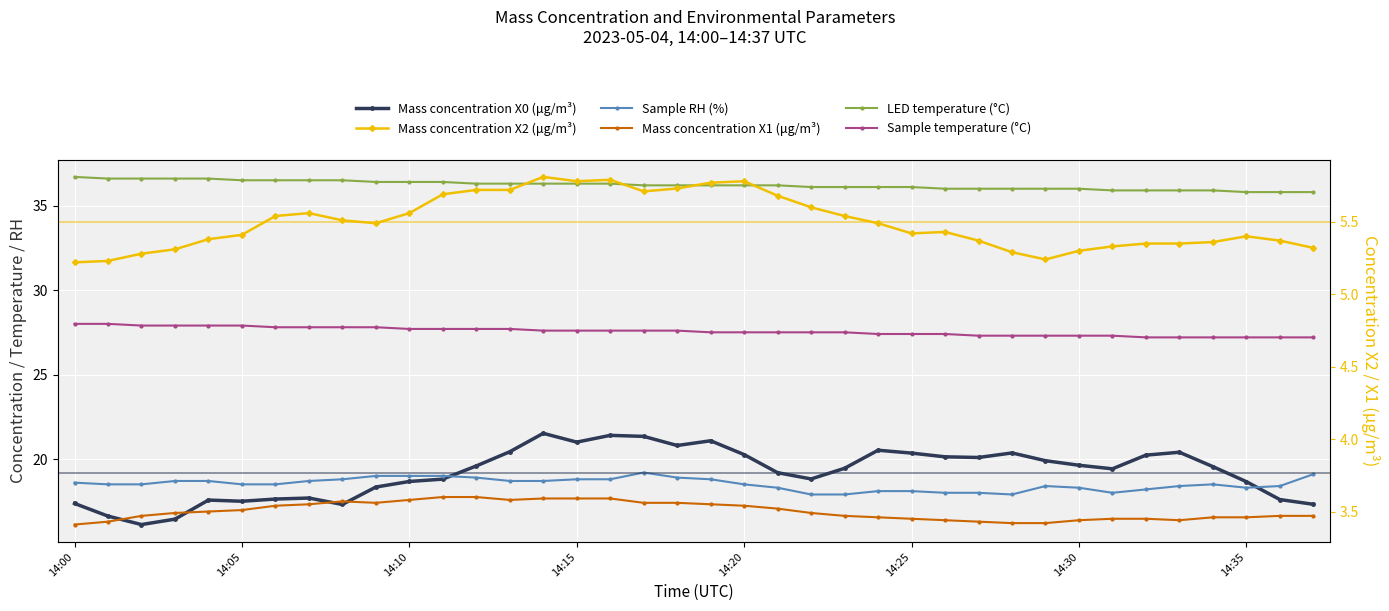

The Mass concentration X0 (μg/m³) series shows 3.9 at 14:35. True or false?

False